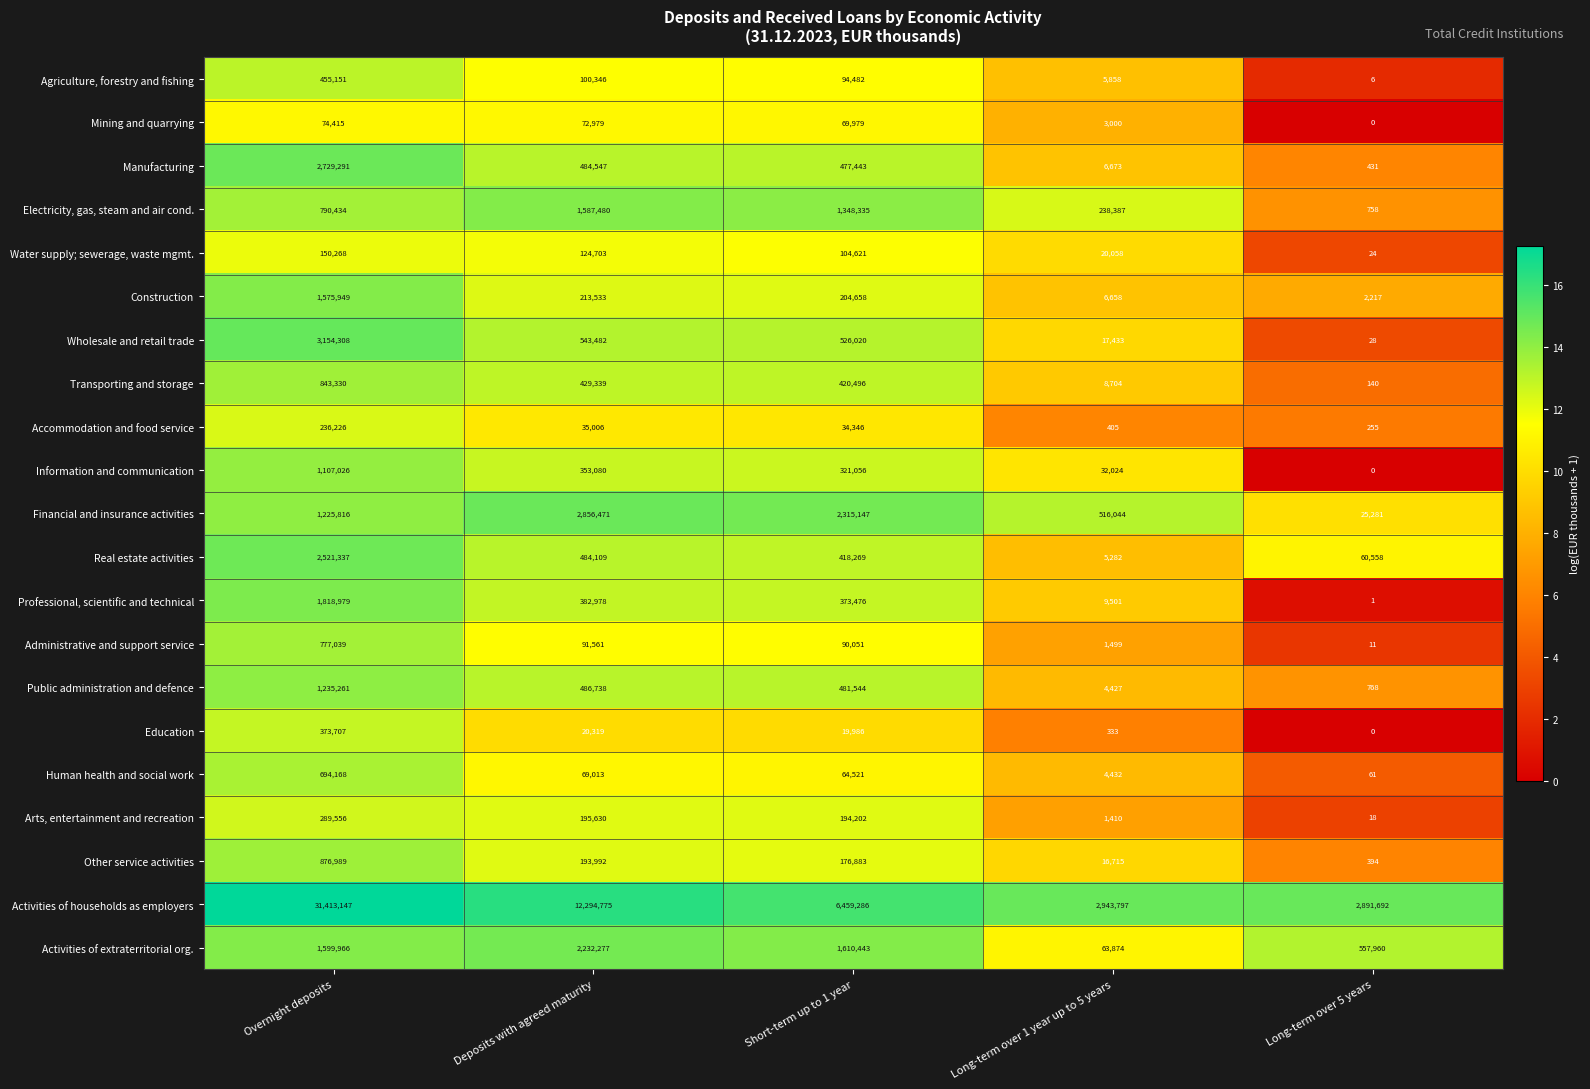

How many distinct data groups are displayed?

21